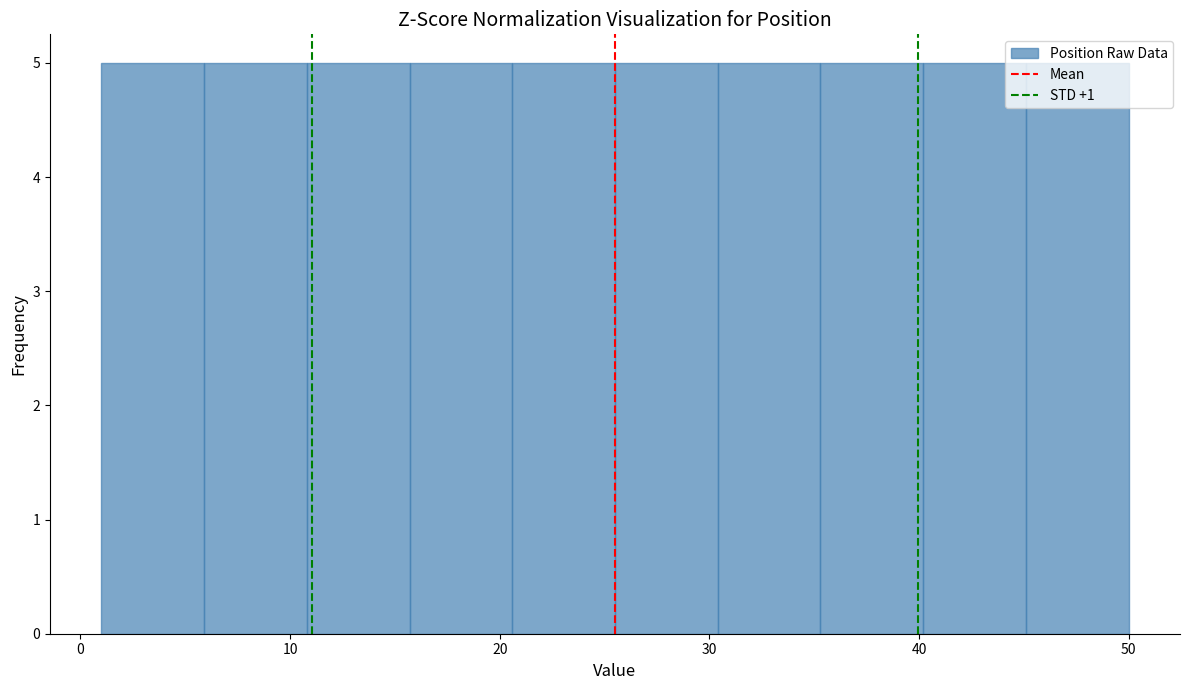

What is the height of the bar covering 30.4 to 35.3 on the x-axis? Neither the bar edges nor the heights are printed on the chart, so give them approximately, as read against the axes.

5